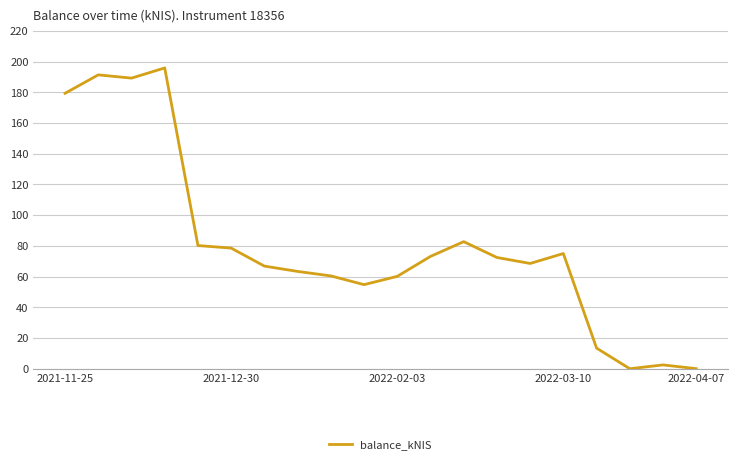

What is the greatest value displayed?

195.8